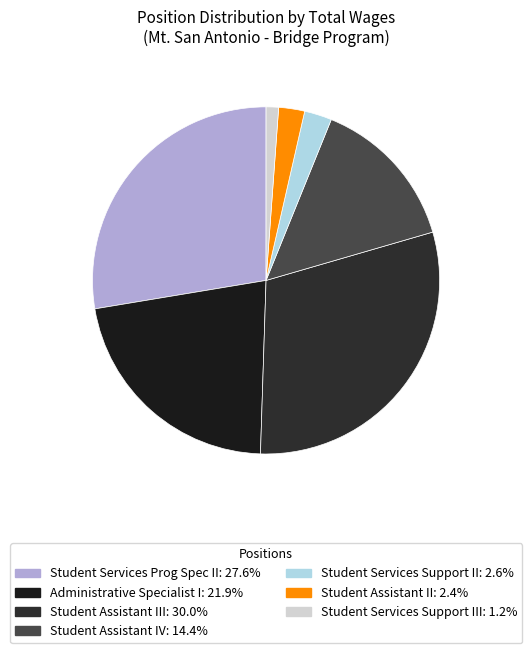

How many slices are in this pie chart?

7